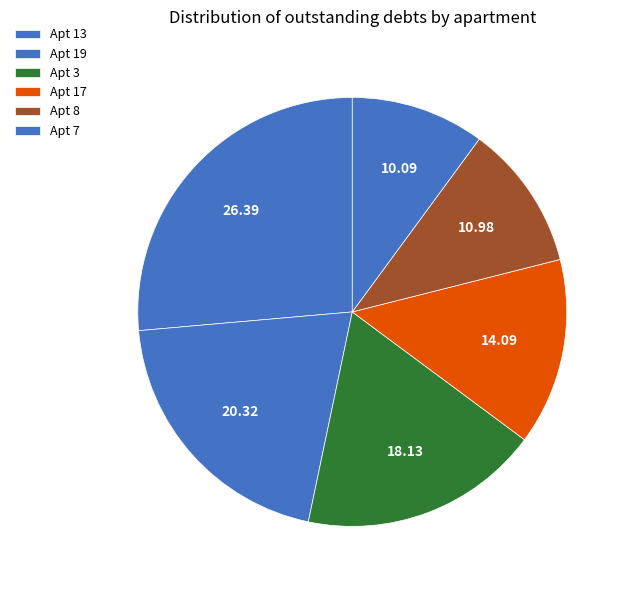

Count the number of slices in the pie.

6